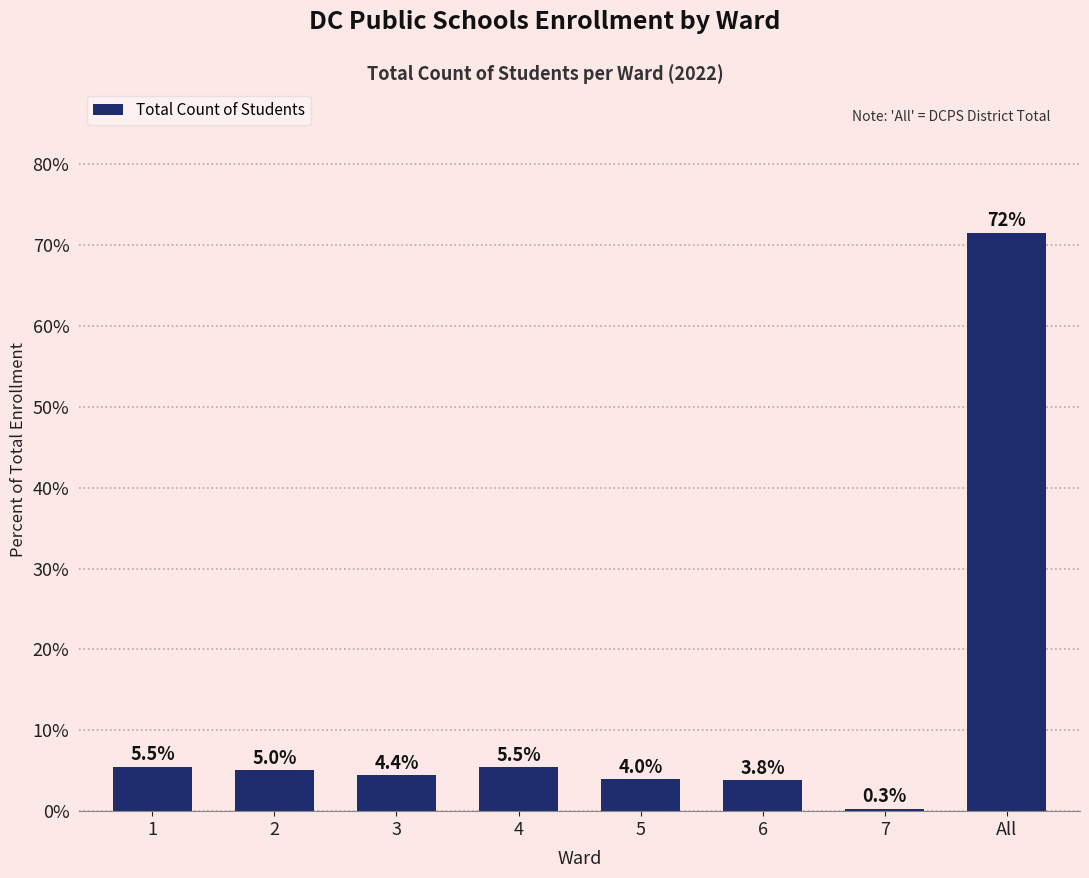

Reading right to left, list all the values displayed in this chart.

71.5	0.3	3.8	4.0	5.5	4.4	5.0	5.5